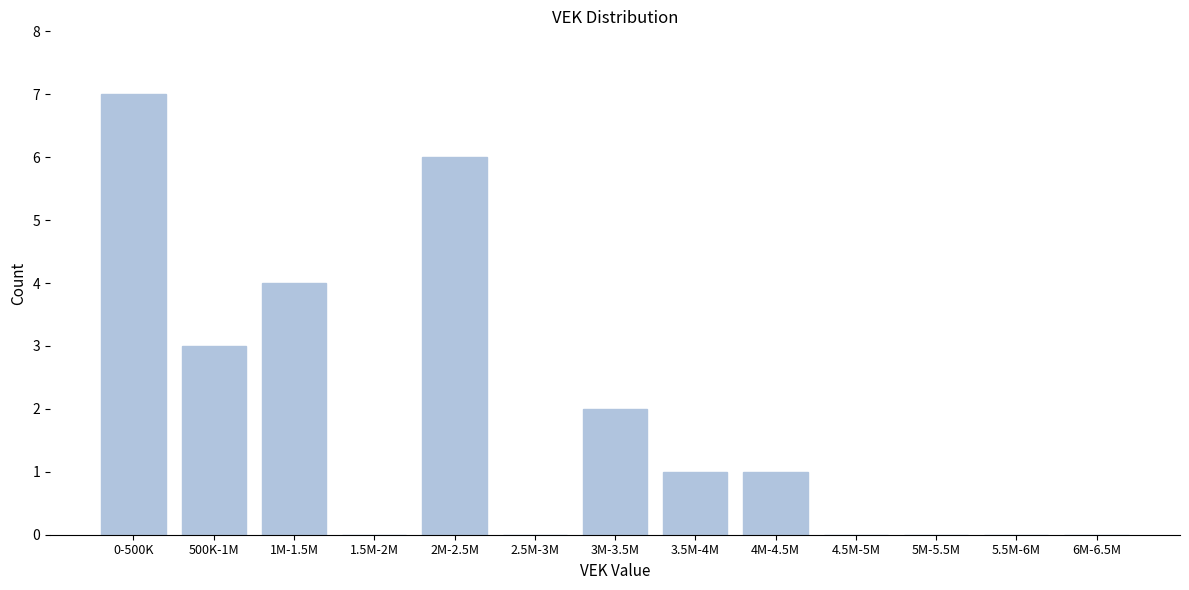

Reading left to right, extract all data points from this chart.

0-500K=7	500K-1M=3	1M-1.5M=4	1.5M-2M=0	2M-2.5M=6	2.5M-3M=0	3M-3.5M=2	3.5M-4M=1	4M-4.5M=1	4.5M-5M=0	5M-5.5M=0	5.5M-6M=0	6M-6.5M=0